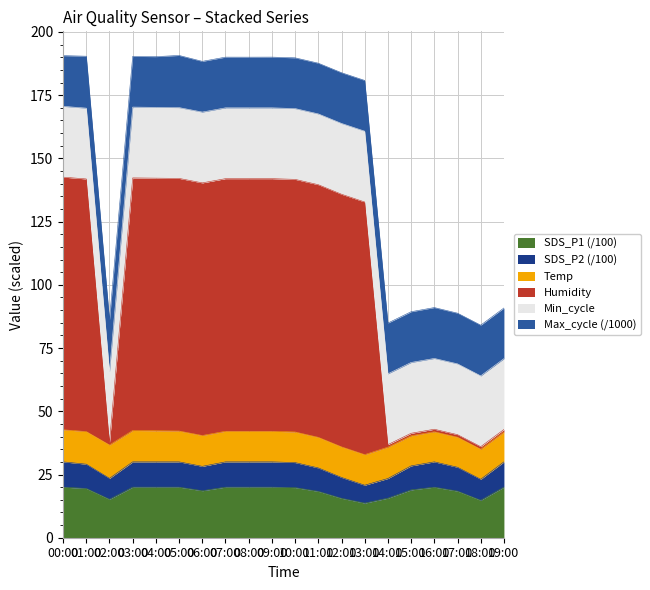

The SDS_P1 (/100) series shows 29.2 at 19:00. True or false?

False